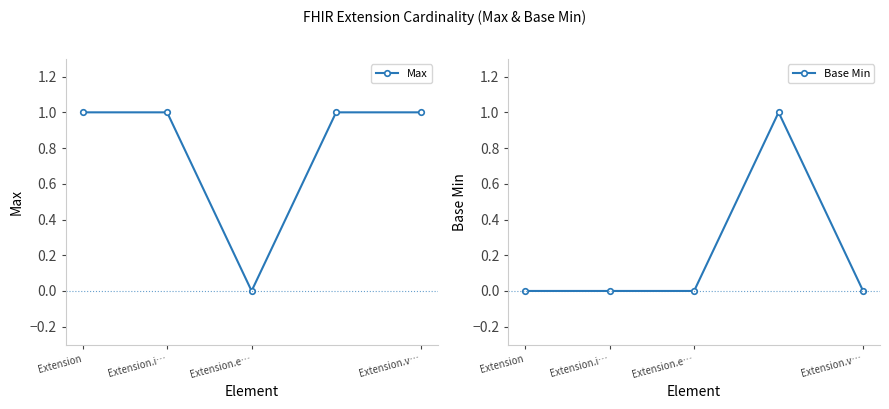

Where is the first local minimum for Max?

Extension.e…